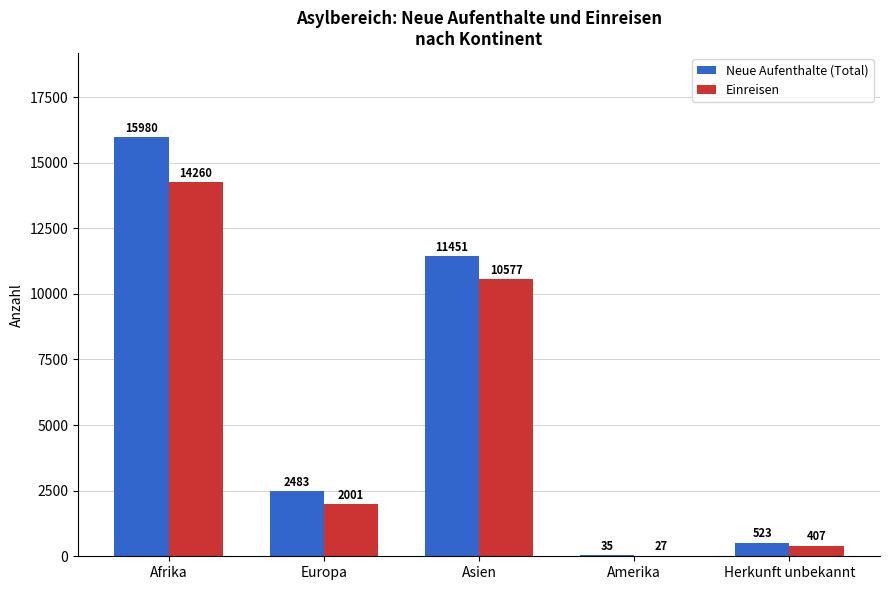

Is it true that Neue Aufenthalte (Total) equals 6178 at Asien?

False